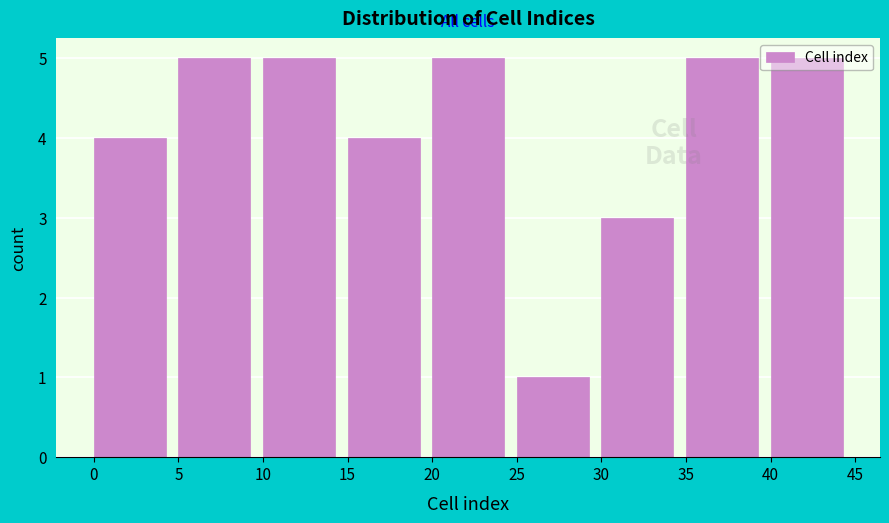

What is the height of the bar covering 35 to 40 on the x-axis? The values are not printed on the chart, so give them approximately, as read against the axis.

5